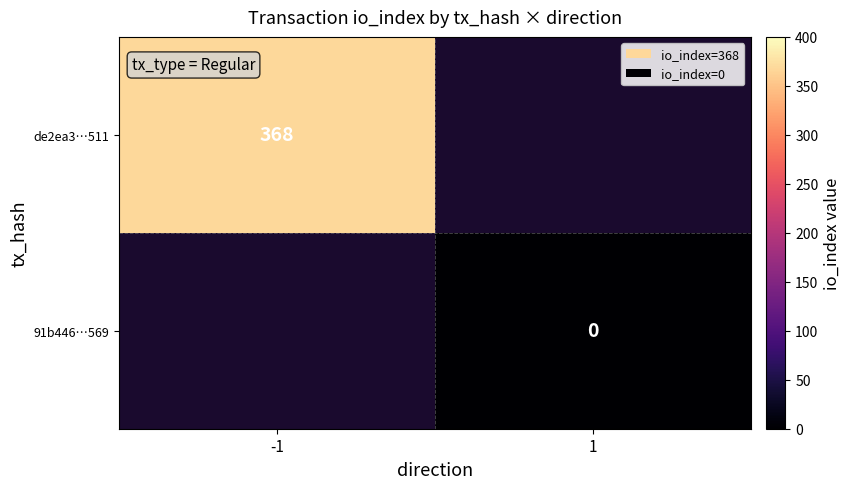

True or false: de2ea3…511 has a value of 516 at -1.

False